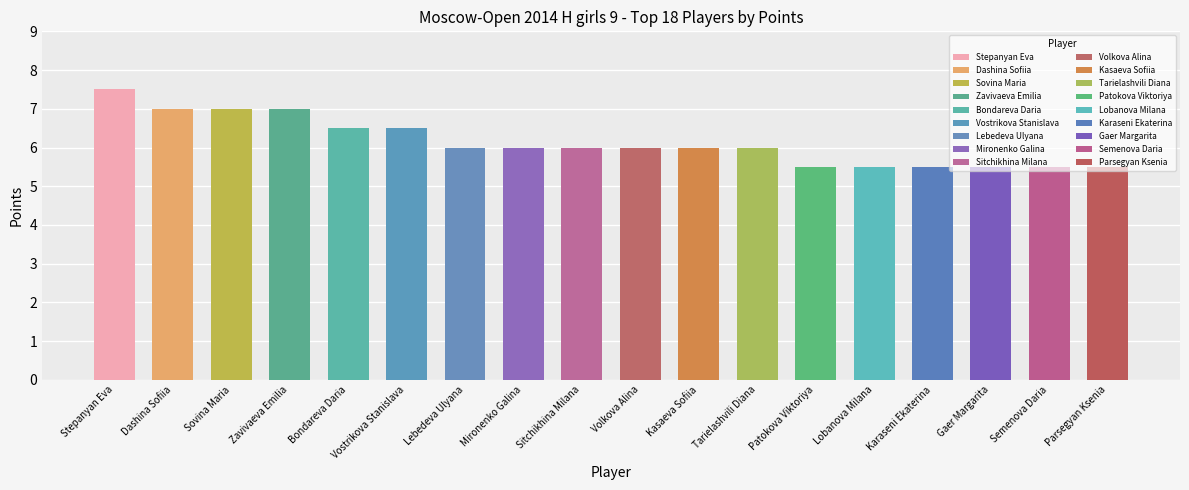

List the labels in order of value, largest first.

Stepanyan Eva, Dashina Sofiia, Sovina Maria, Zavivaeva Emilia, Bondareva Daria, Vostrikova Stanislava, Lebedeva Ulyana, Mironenko Galina, Sitchikhina Milana, Volkova Alina, Kasaeva Sofiia, Tarielashvili Diana, Patokova Viktoriya, Lobanova Milana, Karaseni Ekaterina, Gaer Margarita, Semenova Daria, Parsegyan Ksenia